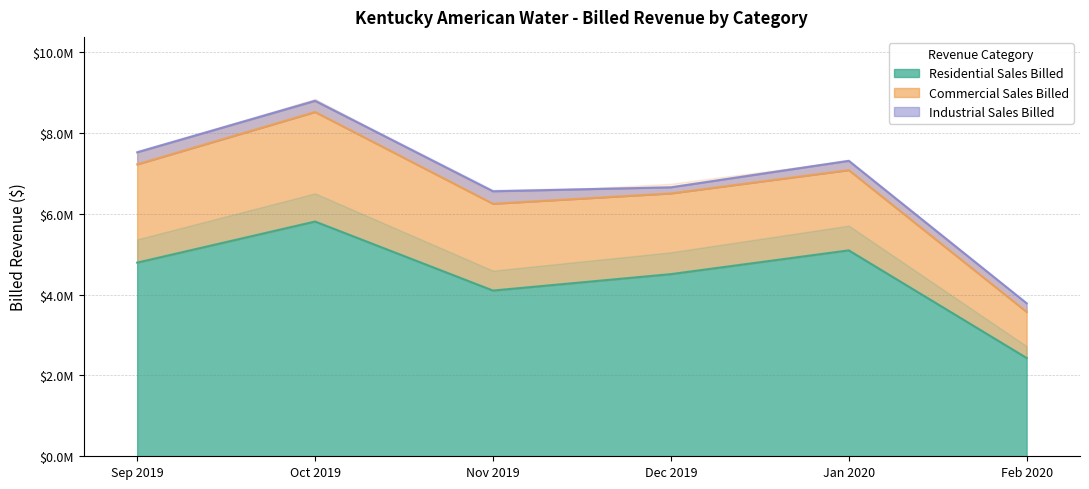

Reading left to right, extract all data points from this chart.

Residential Sales Billed: 4789894.5	5806158.0	4099054.5	4505081.0	5093189.8	2431411.8
Commercial Sales Billed: 2430340.9	2709775.9	2147074.1	1996830.0	1985529.3	1139779.3
Industrial Sales Billed: 297934.0	274503.3	307814.8	150412.1	228334.3	211524.0